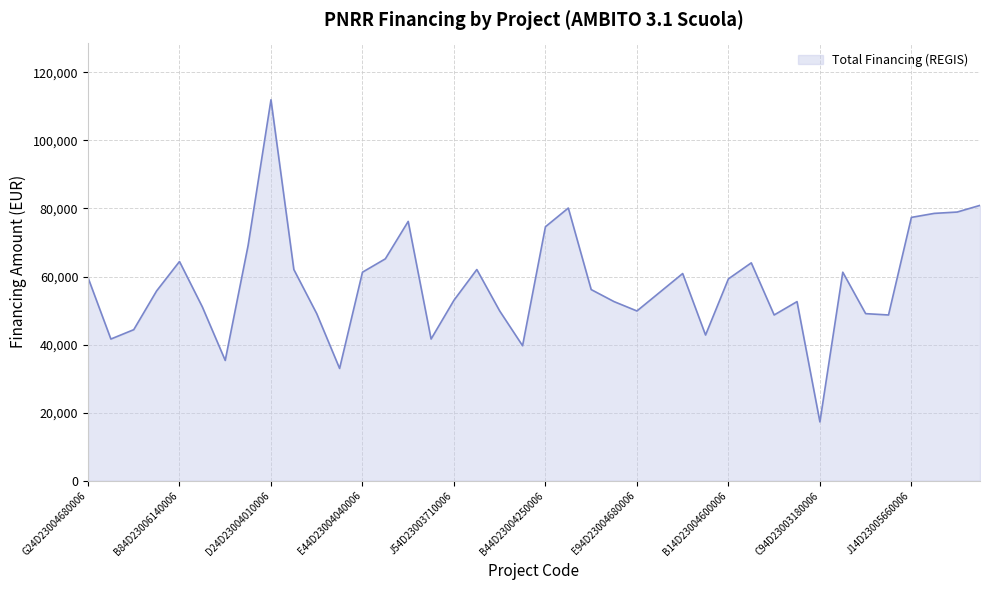

What is the difference between the maximum and minimum values?

94665.7